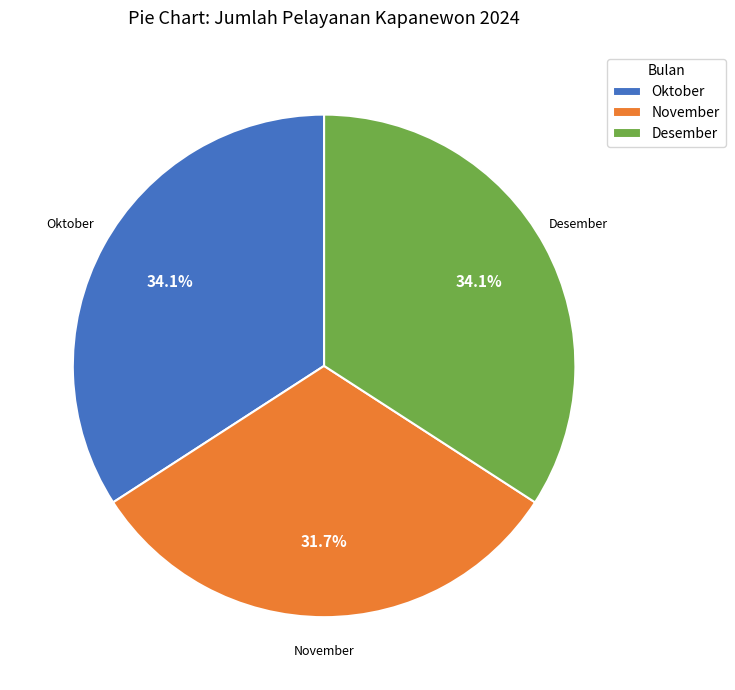

Is it true that Desember is 34% of the pie?

True